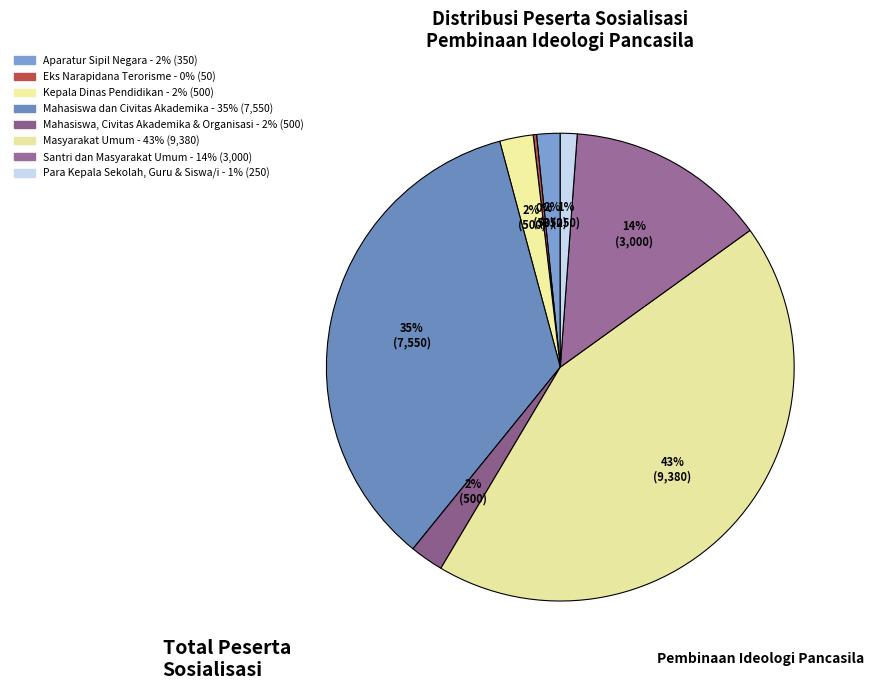

Is there a majority slice in this chart?

No